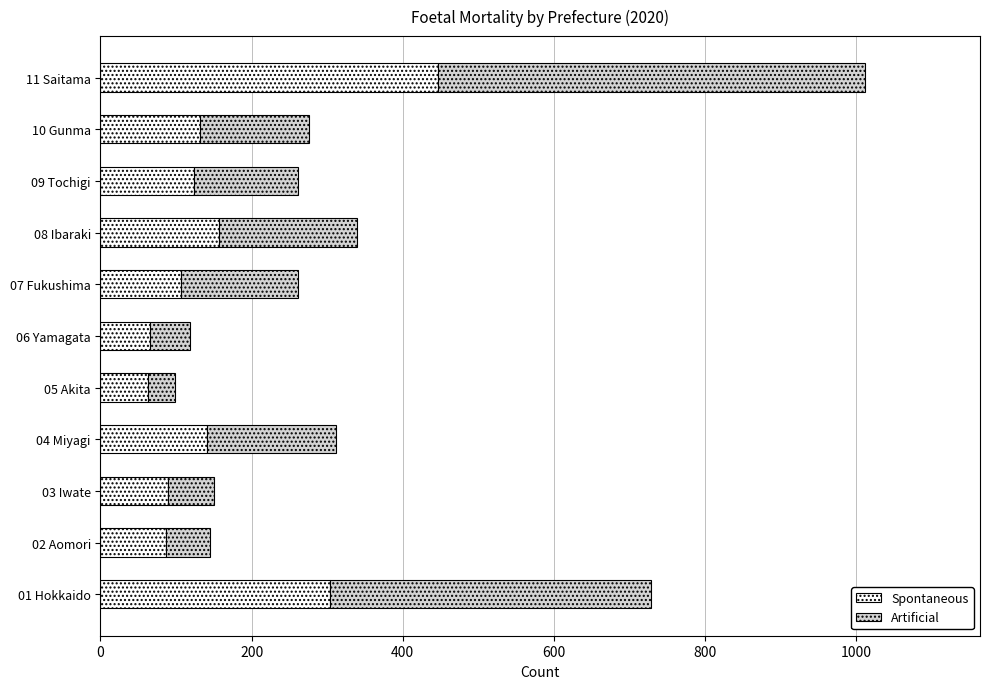

What is the difference between the maximum and minimum values in the Spontaneous series?

384